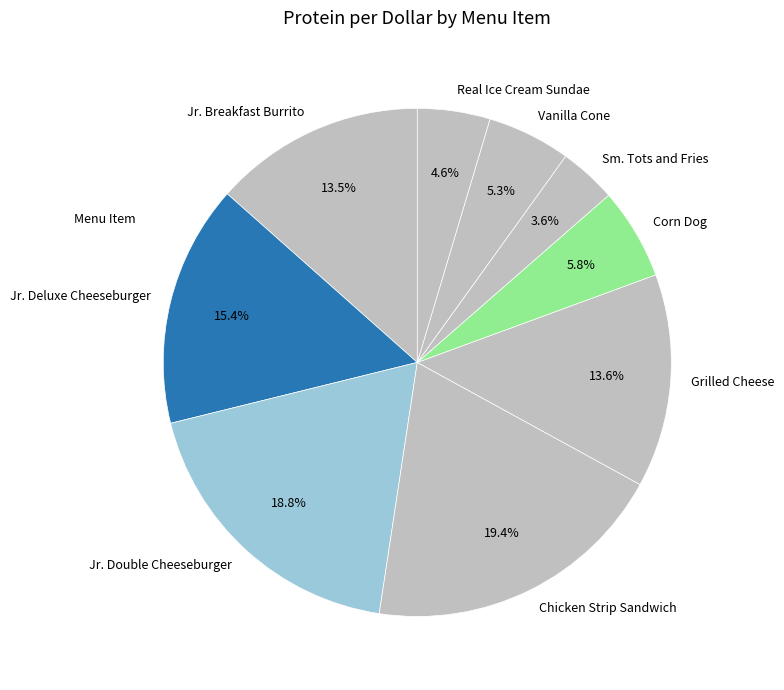

What is the total percentage of Corn Dog and Jr. Double Cheeseburger?

24.6%